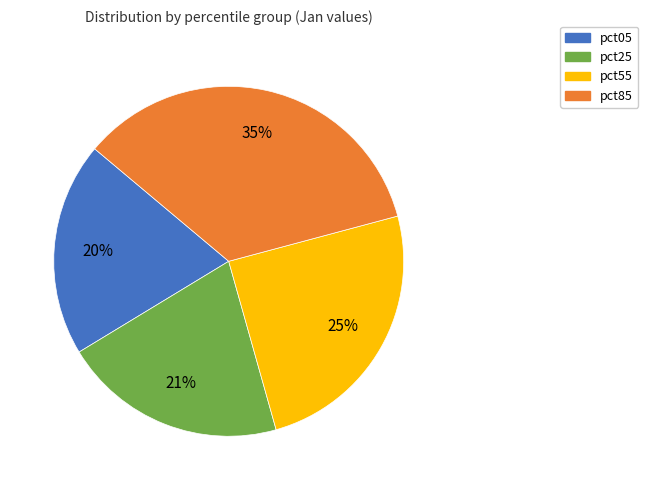

Is it true that pct05 is 20% of the pie?

True